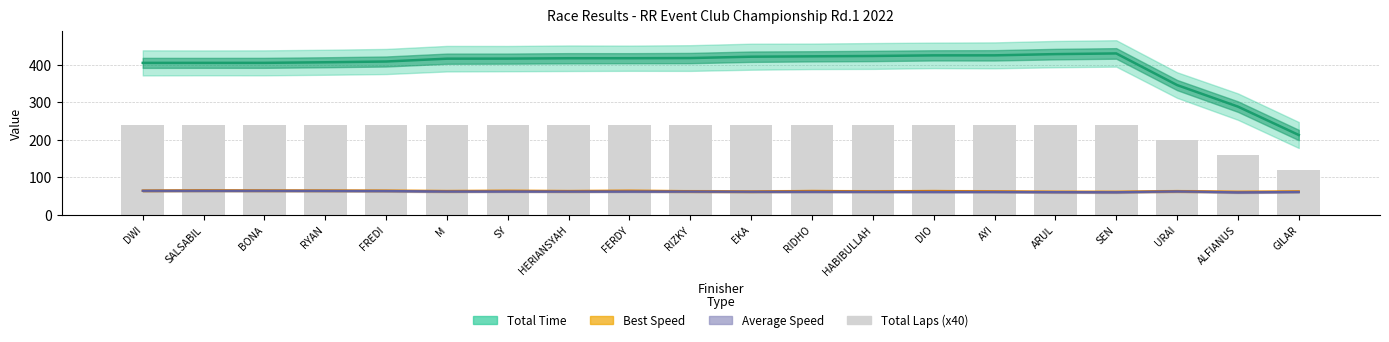

At which label is Average Speed closest to 61?

DIO